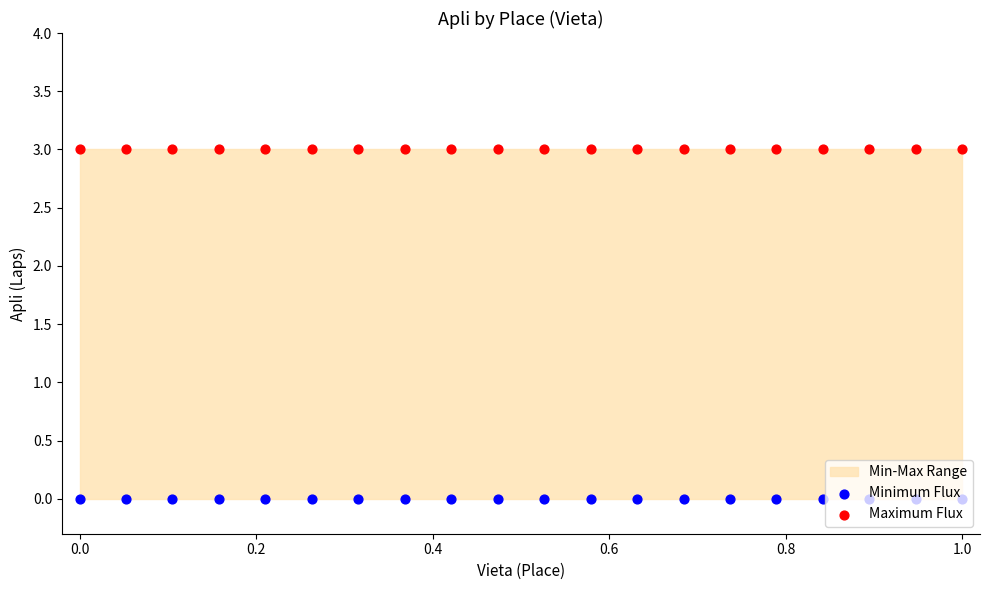

Which series has the widest spread of Y values?

Minimum Flux